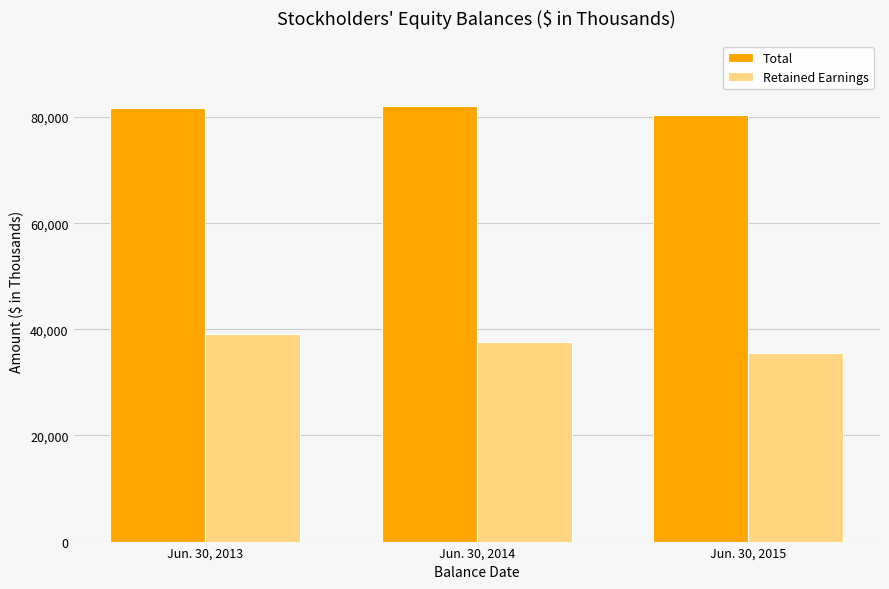

At how many categories does at least one series exceed 53405?

3